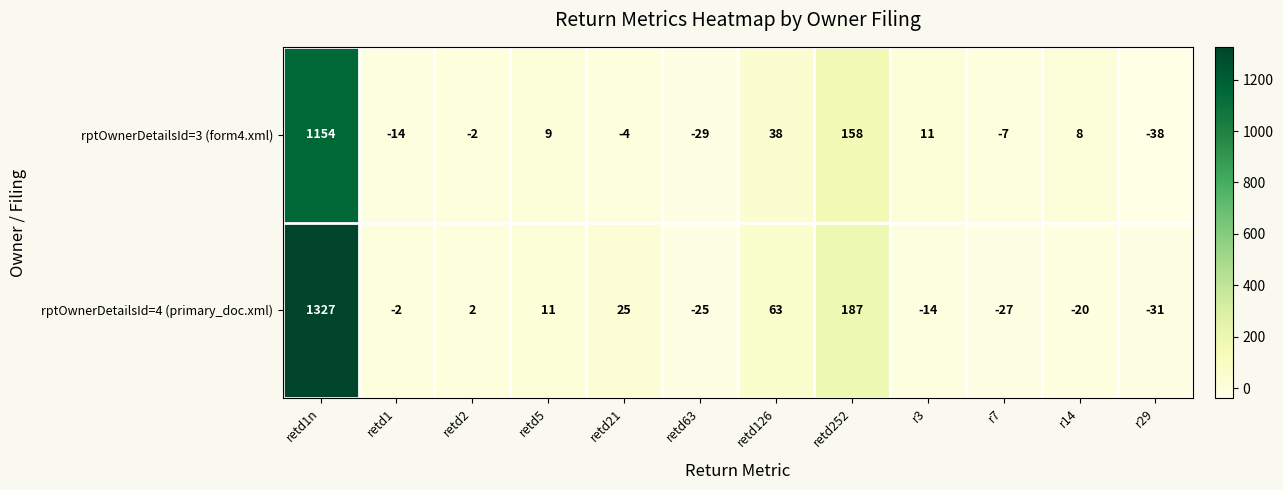

The rptOwnerDetailsId=4 (primary_doc.xml) series shows 3 at retd2. True or false?

False